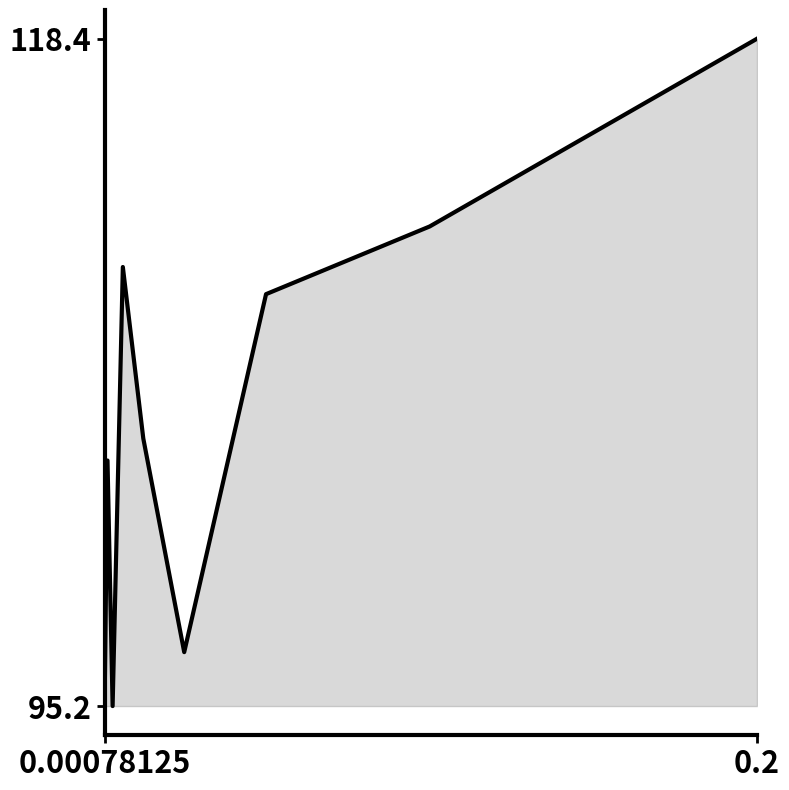

Does the chart have visible grid lines?

No